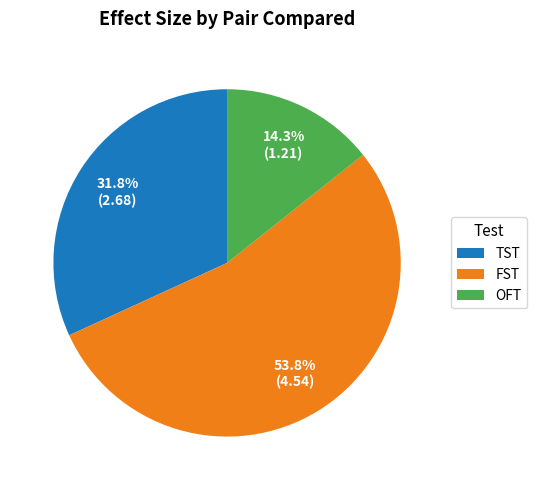

Rank the categories by value from highest to lowest.

FST, TST, OFT